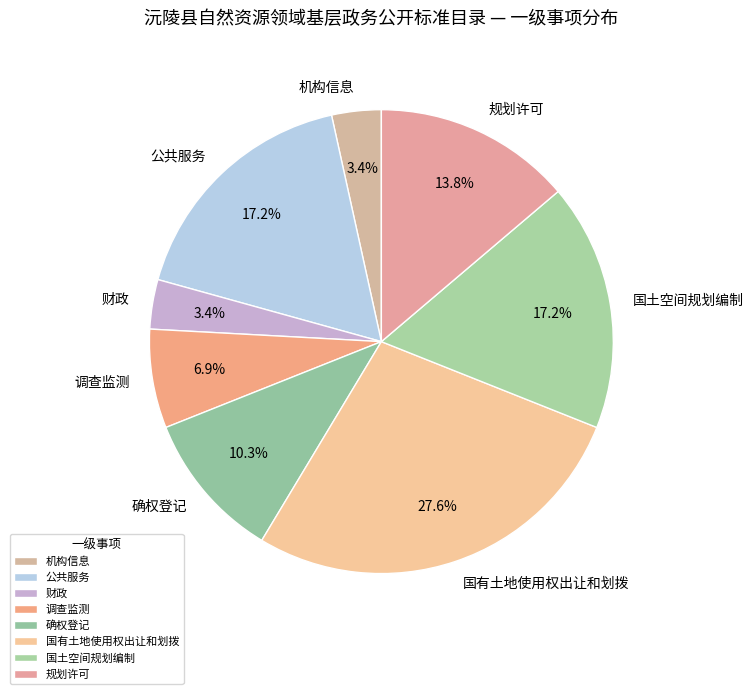

To the nearest percent, what is the difference between the largest and smallest slice percentages?

24%